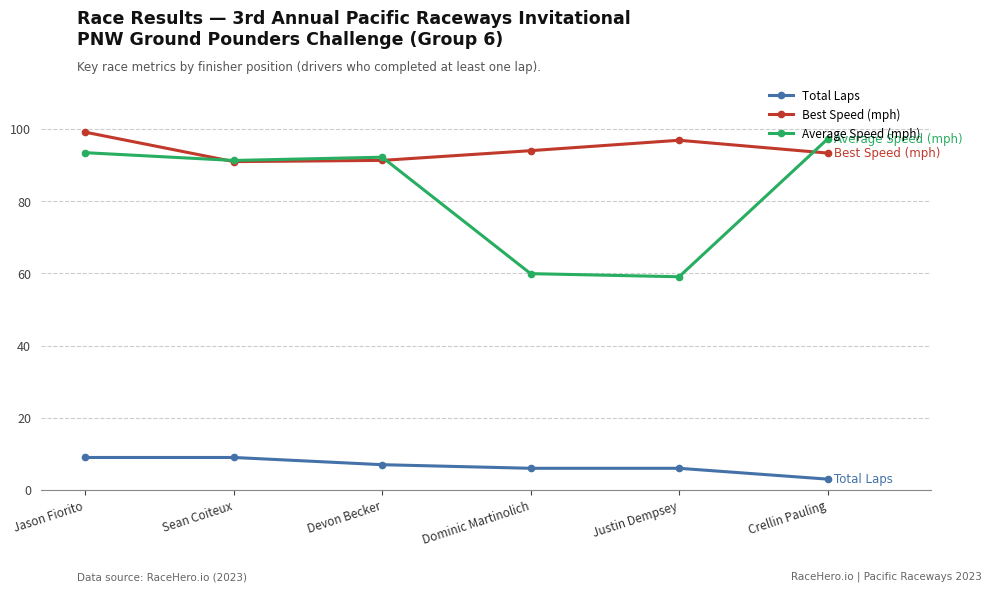

Rank the series by their maximum value, from lowest to highest.

Total Laps, Average Speed (mph), Best Speed (mph)